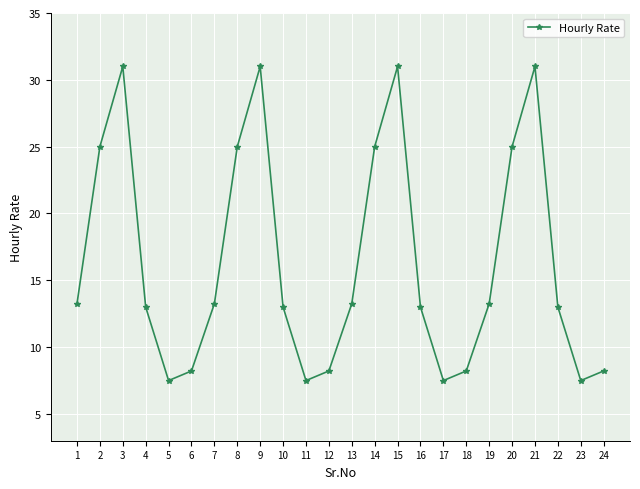

What is the difference between the values at 4 and 2?

12.0